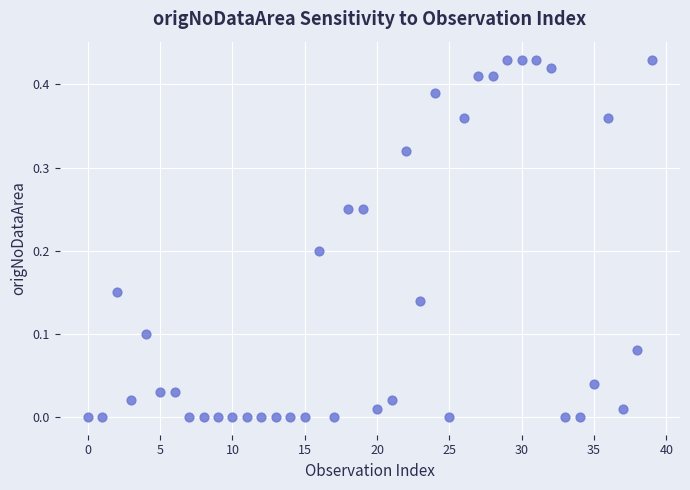

How many data points are displayed?

40